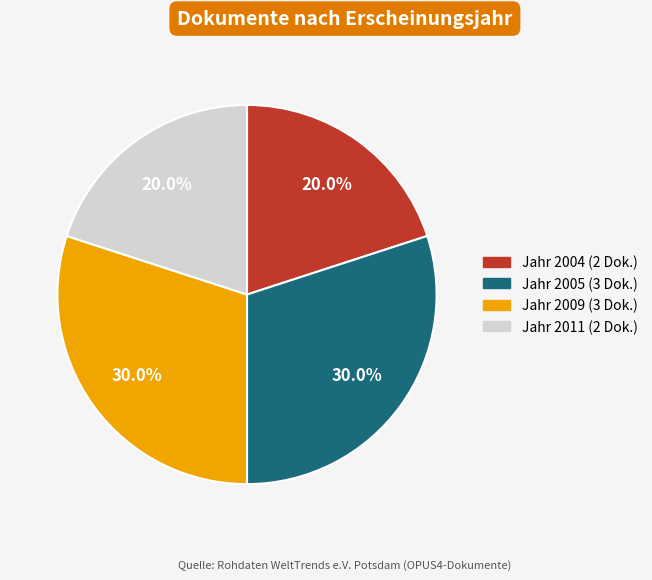

Is there a majority slice in this chart?

No